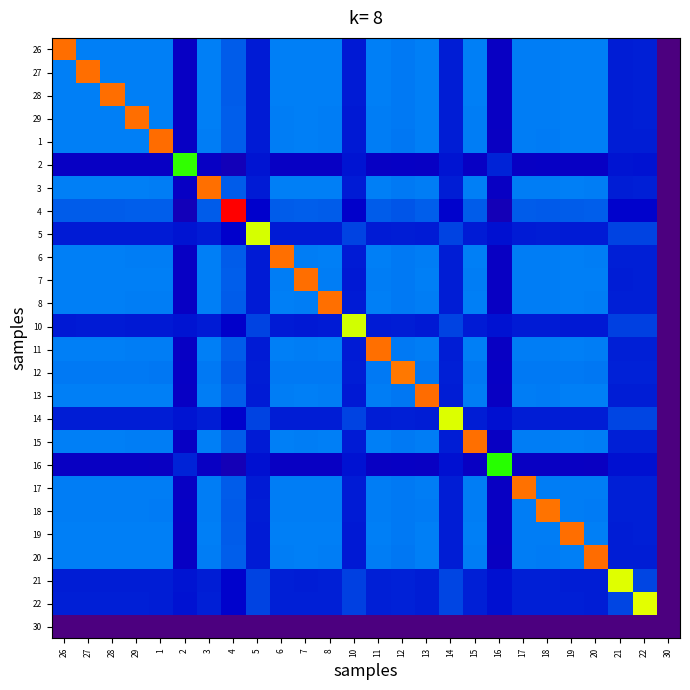

What is the maximum value shown in the chart?

16.3